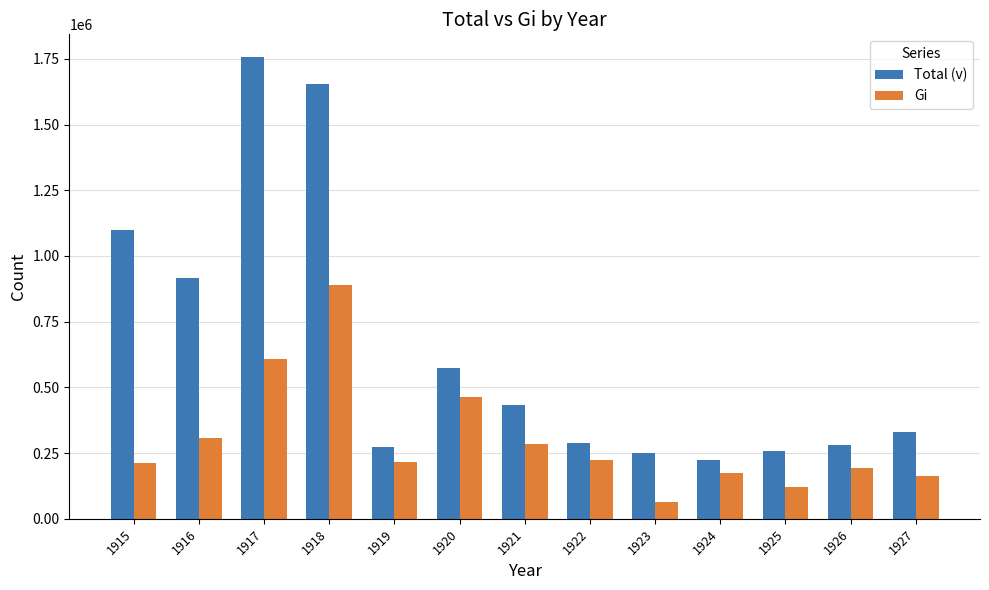

How many groups of bars are there?

13